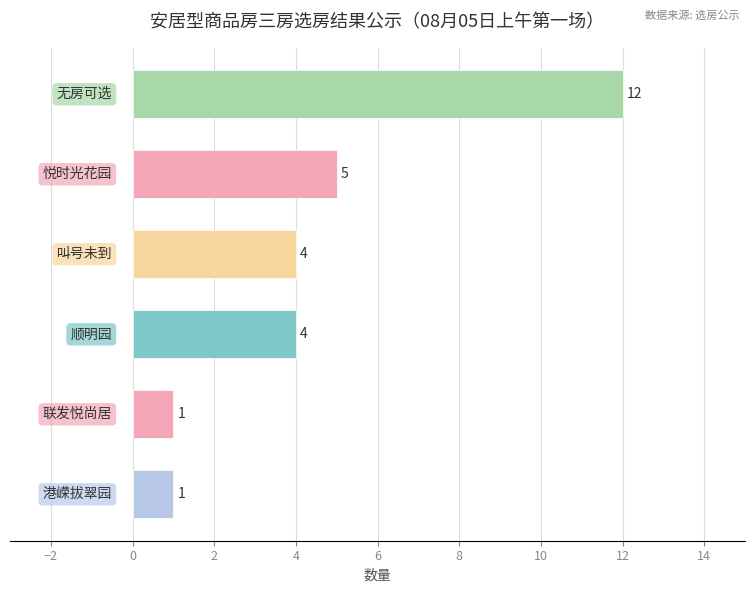

What is the sum of all values?

27